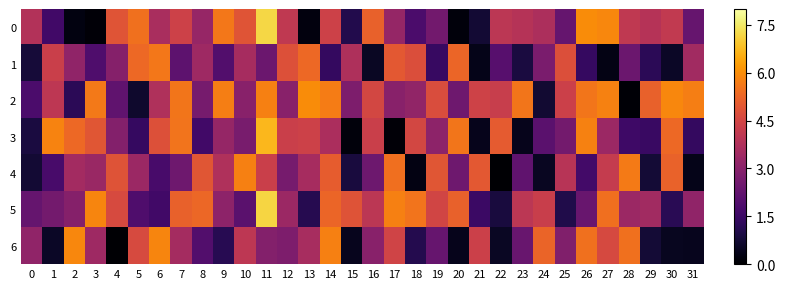

Between 9 and 30, which series saw the biggest shift?

3